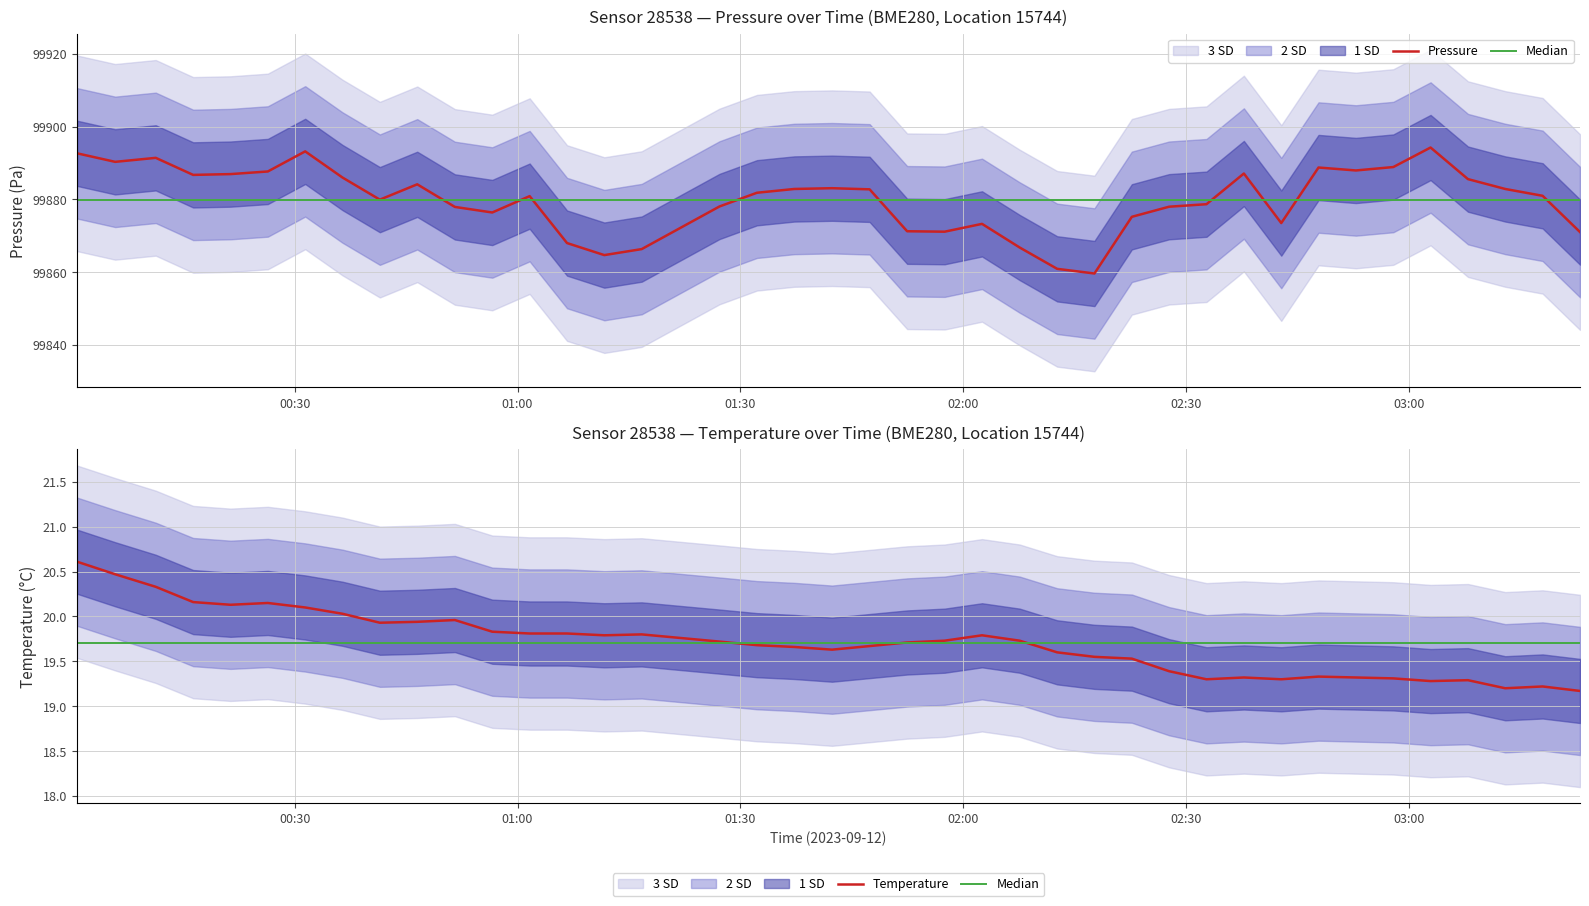

After their last crossing, which series has the higher values: Temperature or Median?

Median